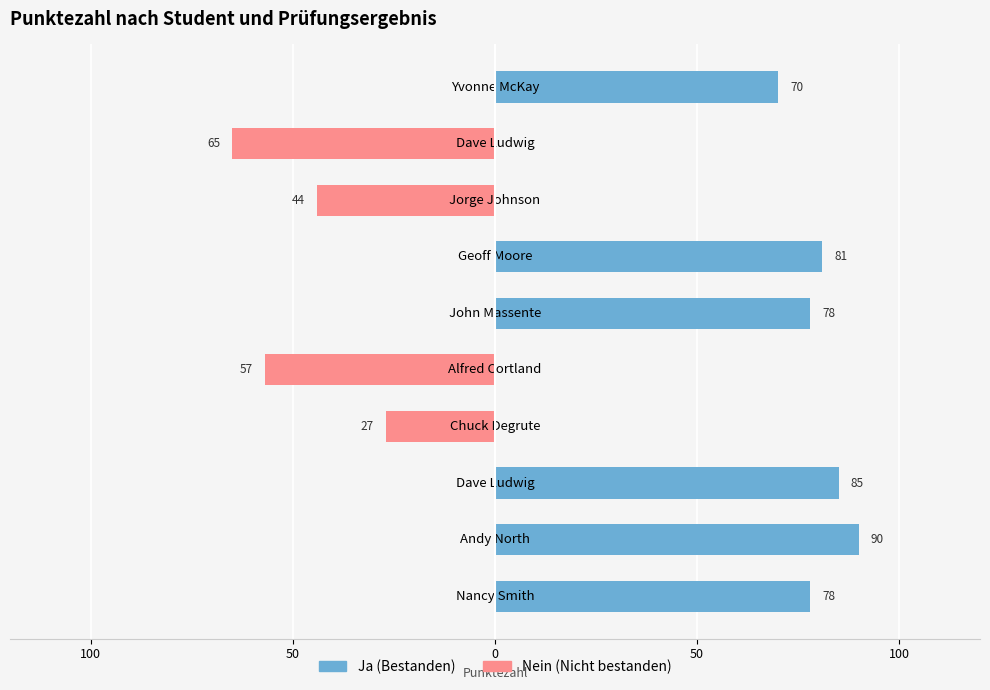

Are the bars grouped side by side (vs. stacked)?

Yes